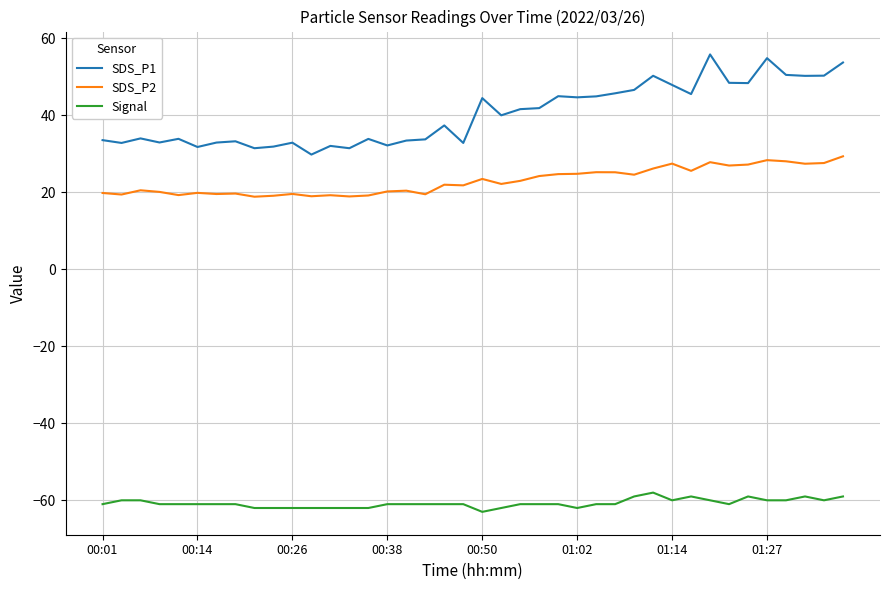

True or false: Signal and SDS_P2 cross at least once.

False